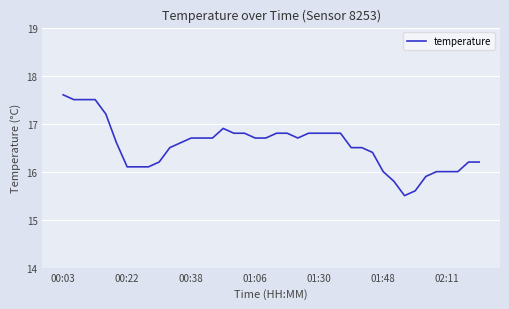

What is the maximum value shown in the chart?

17.6